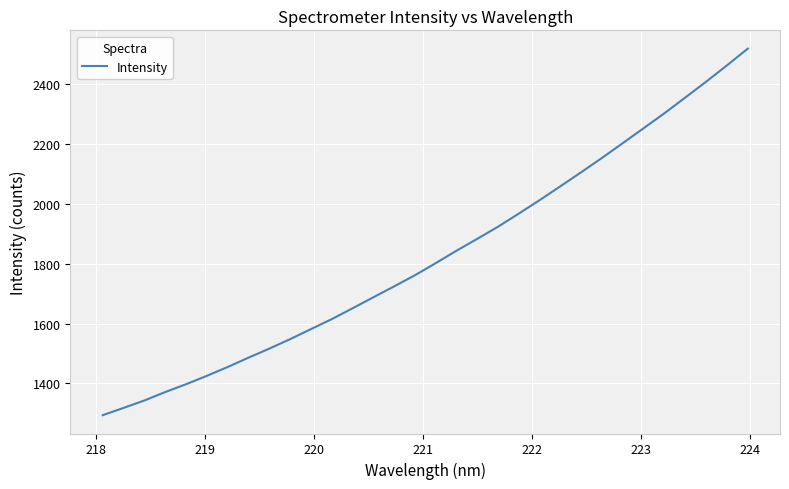

What is the difference between the maximum and minimum values?

1223.5